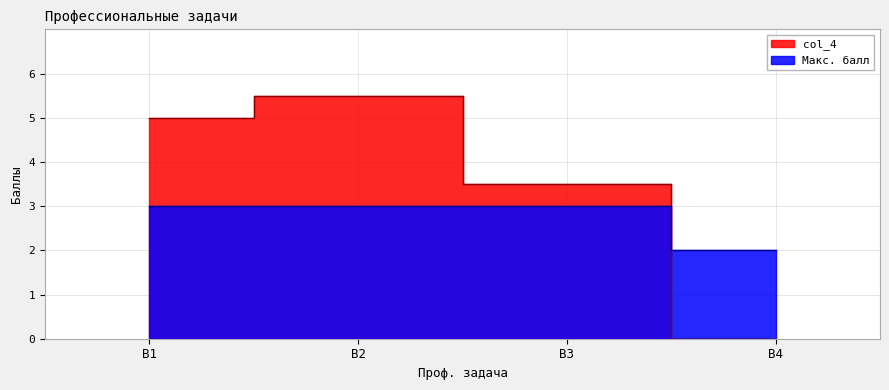

At how many categories does at least one series exceed 3?

3